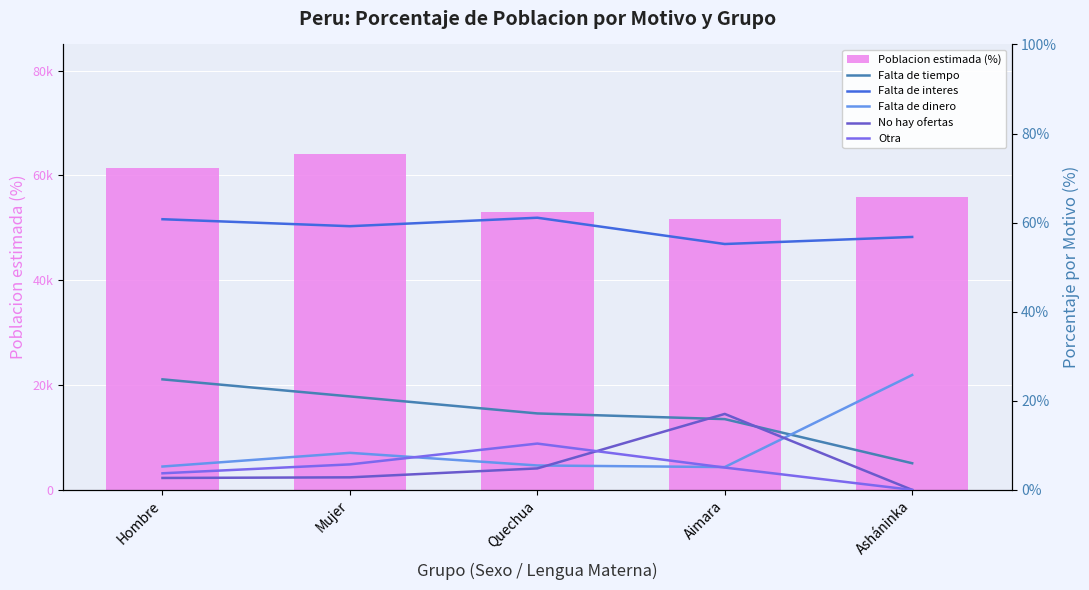

At Asháninka, list the series in order from largest to smallest.

Falta de interes, Poblacion estimada (%), Falta de dinero, Falta de tiempo, No hay ofertas, Otra